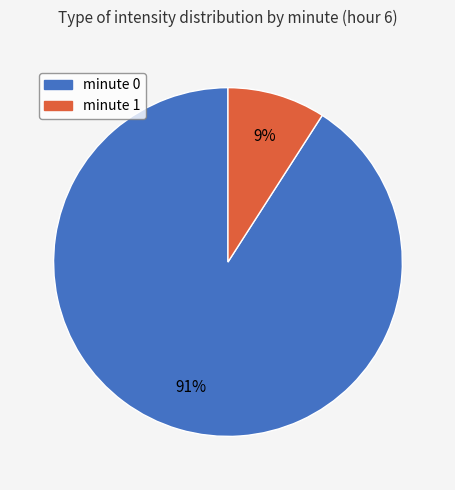

To the nearest percent, what is the difference between the largest and smallest slice percentages?

82%